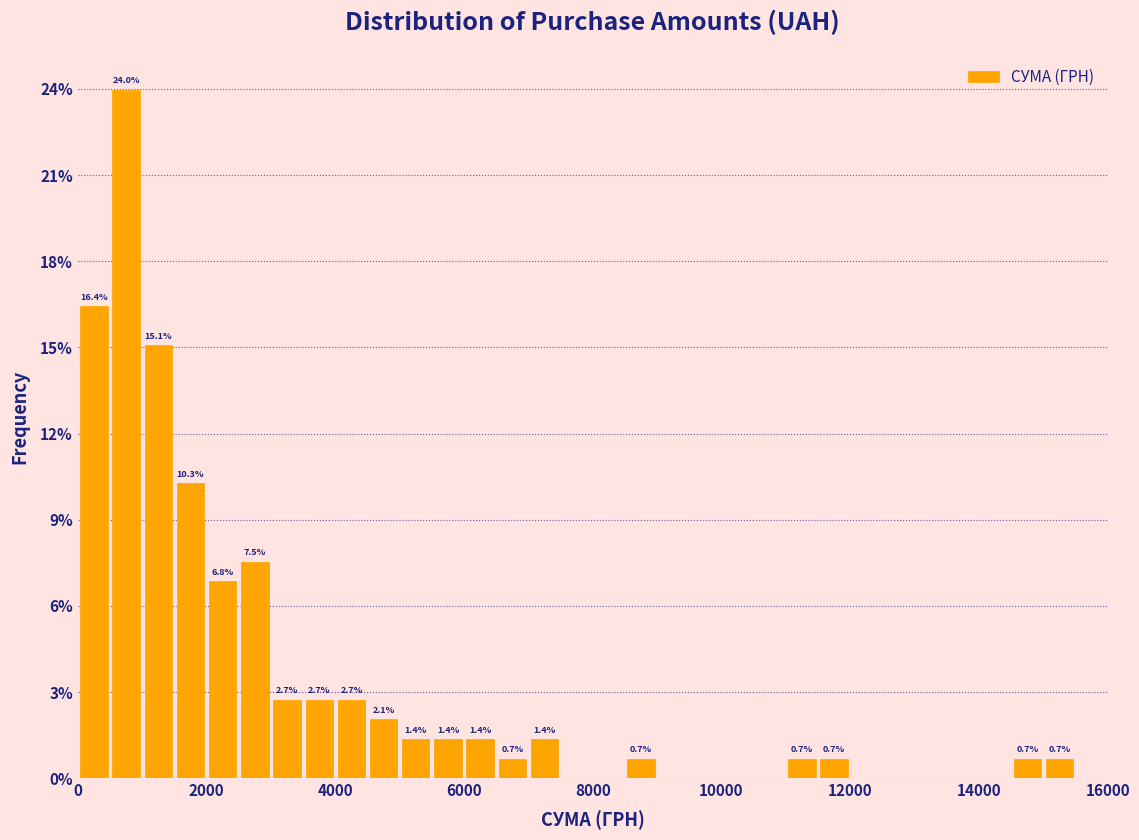

Around what value on the x-axis is the tallest bar? Give the approximate position of its centre, as read against the axis.

800